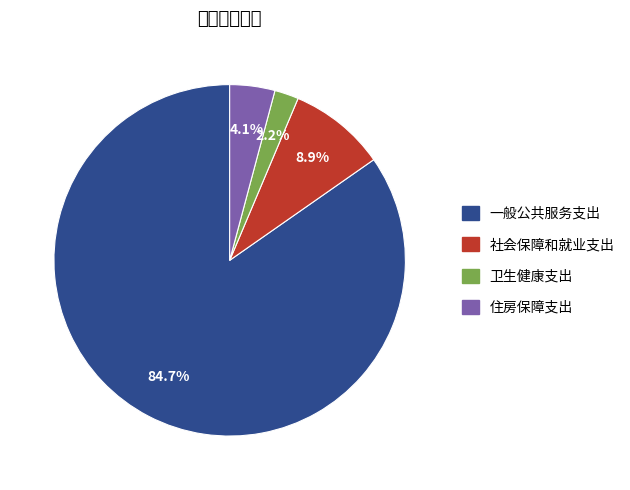

How much of the chart is everything except 住房保障支出?

95.9%